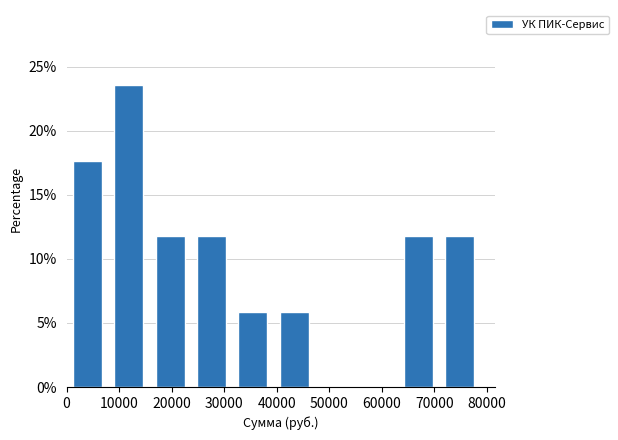

Reading left to right, transcribe this chart: for each bar, give the range it covers on the x-axis and its height. Neither the bar edges nor the heights are printed on the chart, so give them approximately, as read against the axes.

0 to 8000: 17.5
8000 to 16000: 23.5
16000 to 24000: 12.0
24000 to 32000: 12.0
32000 to 39000: 6.0
39000 to 47000: 6.0
47000 to 55000: 0
55000 to 63000: 0
63000 to 71000: 12.0
71000 to 79000: 12.0